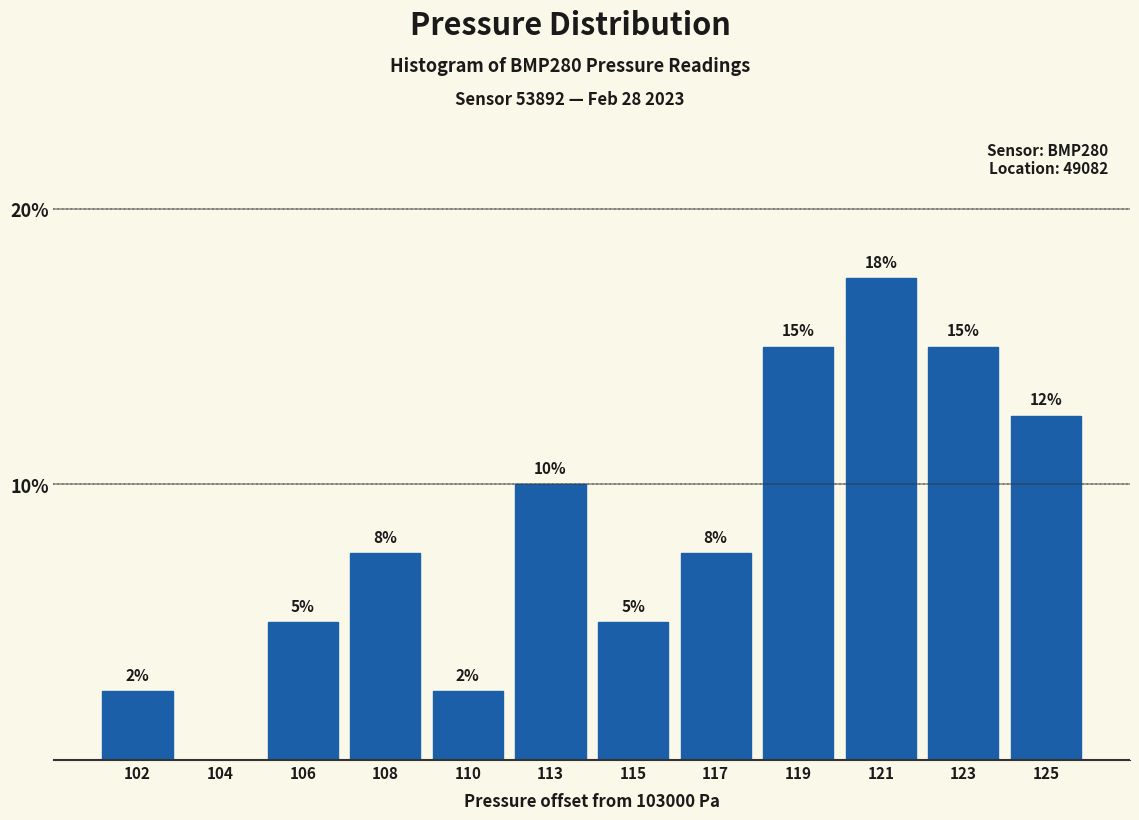

Are the bars horizontal?

No